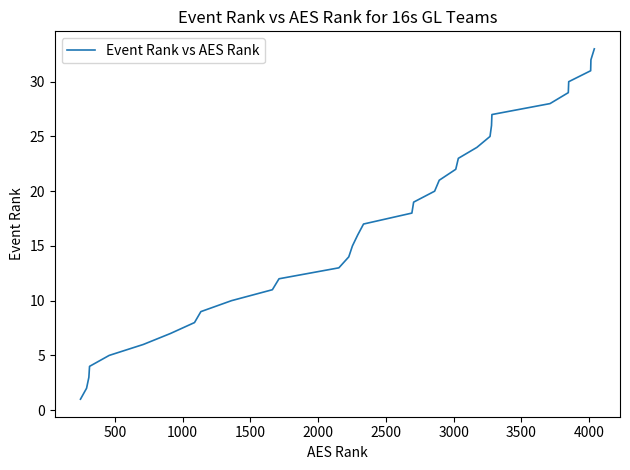

What is the maximum value shown in the chart?

33